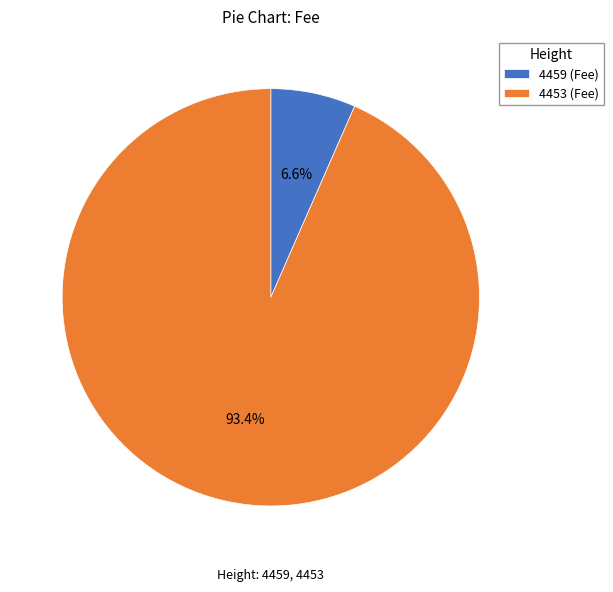

What percentage do 4453 and 4459 together represent?

100.0%